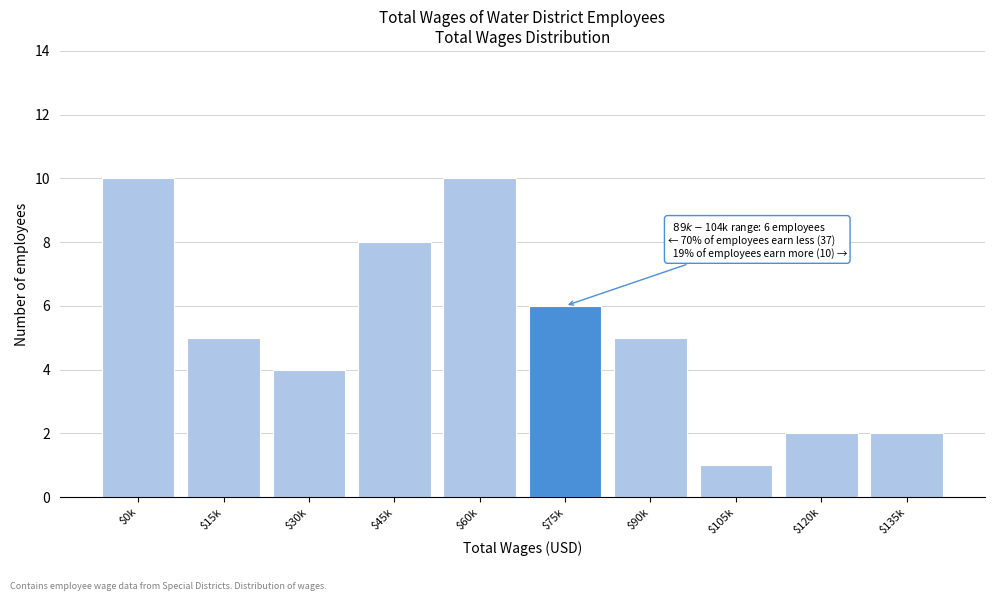

Reading left to right, transcribe all the data shown in this chart.

10	5	4	8	10	6	5	1	2	2